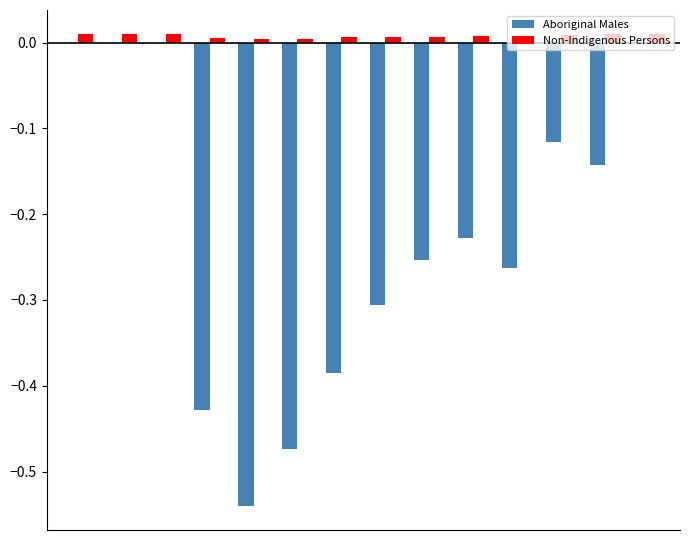

What are all the series names shown in the legend?

Aboriginal Males, Non-Indigenous Persons